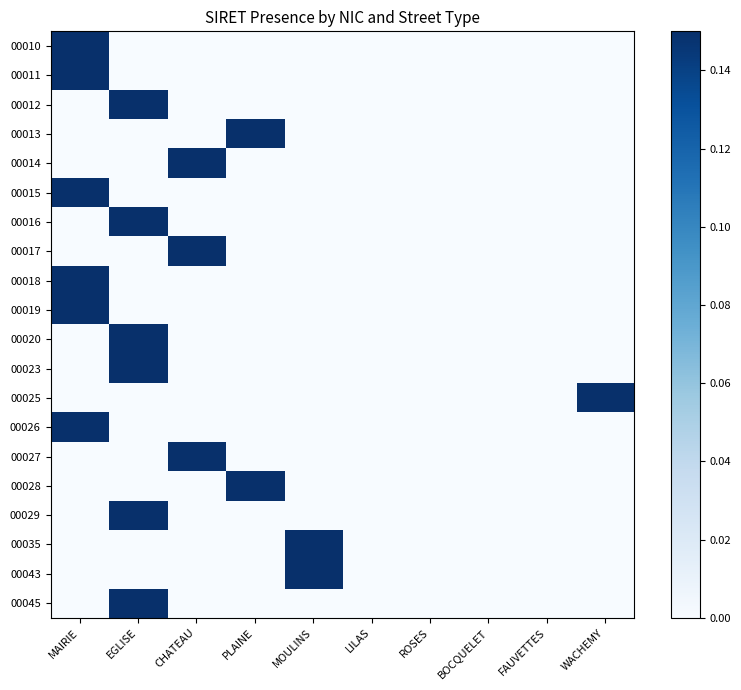

Reading right to left, transcribe all the data shown in this chart.

00010: WACHEMY=0	FAUVETTES=0	BOCQUELET=0	ROSES=0	LILAS=0	MOULINS=0	PLAINE=0	CHATEAU=0	EGLISE=0	MAIRIE=1
00011: WACHEMY=0	FAUVETTES=0	BOCQUELET=0	ROSES=0	LILAS=0	MOULINS=0	PLAINE=0	CHATEAU=0	EGLISE=0	MAIRIE=1
00012: WACHEMY=0	FAUVETTES=0	BOCQUELET=0	ROSES=0	LILAS=0	MOULINS=0	PLAINE=0	CHATEAU=0	EGLISE=1	MAIRIE=0
00013: WACHEMY=0	FAUVETTES=0	BOCQUELET=0	ROSES=0	LILAS=0	MOULINS=0	PLAINE=1	CHATEAU=0	EGLISE=0	MAIRIE=0
00014: WACHEMY=0	FAUVETTES=0	BOCQUELET=0	ROSES=0	LILAS=0	MOULINS=0	PLAINE=0	CHATEAU=1	EGLISE=0	MAIRIE=0
00015: WACHEMY=0	FAUVETTES=0	BOCQUELET=0	ROSES=0	LILAS=0	MOULINS=0	PLAINE=0	CHATEAU=0	EGLISE=0	MAIRIE=1
00016: WACHEMY=0	FAUVETTES=0	BOCQUELET=0	ROSES=0	LILAS=0	MOULINS=0	PLAINE=0	CHATEAU=0	EGLISE=1	MAIRIE=0
00017: WACHEMY=0	FAUVETTES=0	BOCQUELET=0	ROSES=0	LILAS=0	MOULINS=0	PLAINE=0	CHATEAU=1	EGLISE=0	MAIRIE=0
00018: WACHEMY=0	FAUVETTES=0	BOCQUELET=0	ROSES=0	LILAS=0	MOULINS=0	PLAINE=0	CHATEAU=0	EGLISE=0	MAIRIE=1
00019: WACHEMY=0	FAUVETTES=0	BOCQUELET=0	ROSES=0	LILAS=0	MOULINS=0	PLAINE=0	CHATEAU=0	EGLISE=0	MAIRIE=1
00020: WACHEMY=0	FAUVETTES=0	BOCQUELET=0	ROSES=0	LILAS=0	MOULINS=0	PLAINE=0	CHATEAU=0	EGLISE=1	MAIRIE=0
00023: WACHEMY=0	FAUVETTES=0	BOCQUELET=0	ROSES=0	LILAS=0	MOULINS=0	PLAINE=0	CHATEAU=0	EGLISE=1	MAIRIE=0
00025: WACHEMY=1	FAUVETTES=0	BOCQUELET=0	ROSES=0	LILAS=0	MOULINS=0	PLAINE=0	CHATEAU=0	EGLISE=0	MAIRIE=0
00026: WACHEMY=0	FAUVETTES=0	BOCQUELET=0	ROSES=0	LILAS=0	MOULINS=0	PLAINE=0	CHATEAU=0	EGLISE=0	MAIRIE=1
00027: WACHEMY=0	FAUVETTES=0	BOCQUELET=0	ROSES=0	LILAS=0	MOULINS=0	PLAINE=0	CHATEAU=1	EGLISE=0	MAIRIE=0
00028: WACHEMY=0	FAUVETTES=0	BOCQUELET=0	ROSES=0	LILAS=0	MOULINS=0	PLAINE=1	CHATEAU=0	EGLISE=0	MAIRIE=0
00029: WACHEMY=0	FAUVETTES=0	BOCQUELET=0	ROSES=0	LILAS=0	MOULINS=0	PLAINE=0	CHATEAU=0	EGLISE=1	MAIRIE=0
00035: WACHEMY=0	FAUVETTES=0	BOCQUELET=0	ROSES=0	LILAS=0	MOULINS=1	PLAINE=0	CHATEAU=0	EGLISE=0	MAIRIE=0
00043: WACHEMY=0	FAUVETTES=0	BOCQUELET=0	ROSES=0	LILAS=0	MOULINS=1	PLAINE=0	CHATEAU=0	EGLISE=0	MAIRIE=0
00045: WACHEMY=0	FAUVETTES=0	BOCQUELET=0	ROSES=0	LILAS=0	MOULINS=0	PLAINE=0	CHATEAU=0	EGLISE=1	MAIRIE=0